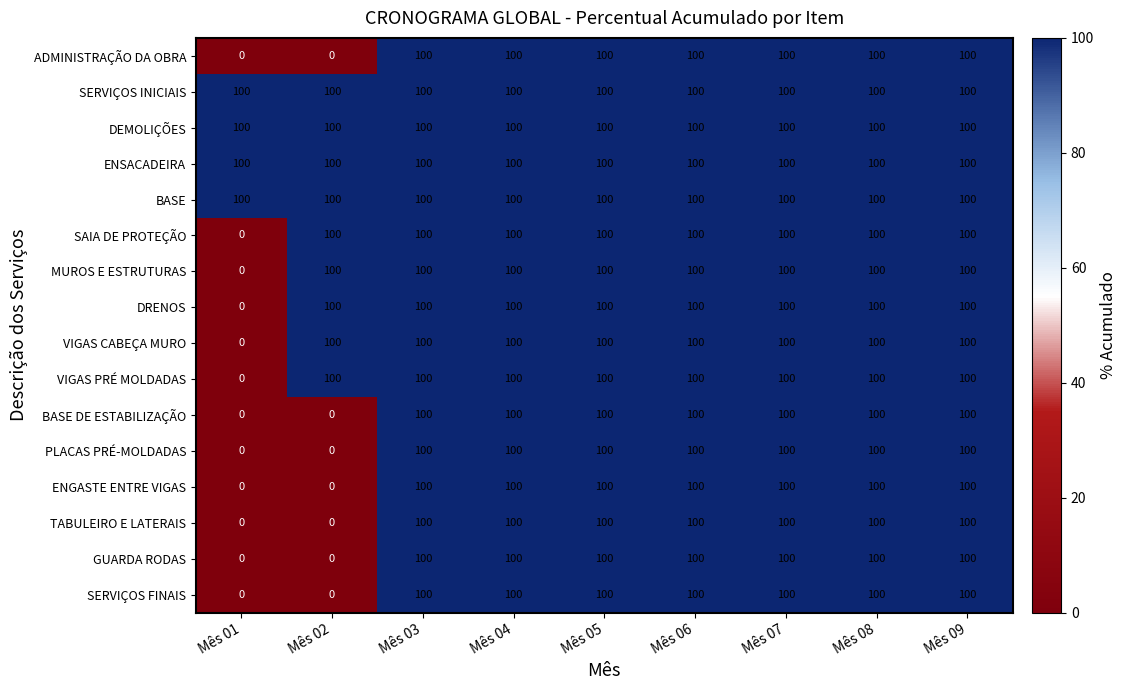

What is the average value of the SAIA DE PROTEÇÃO series?

89